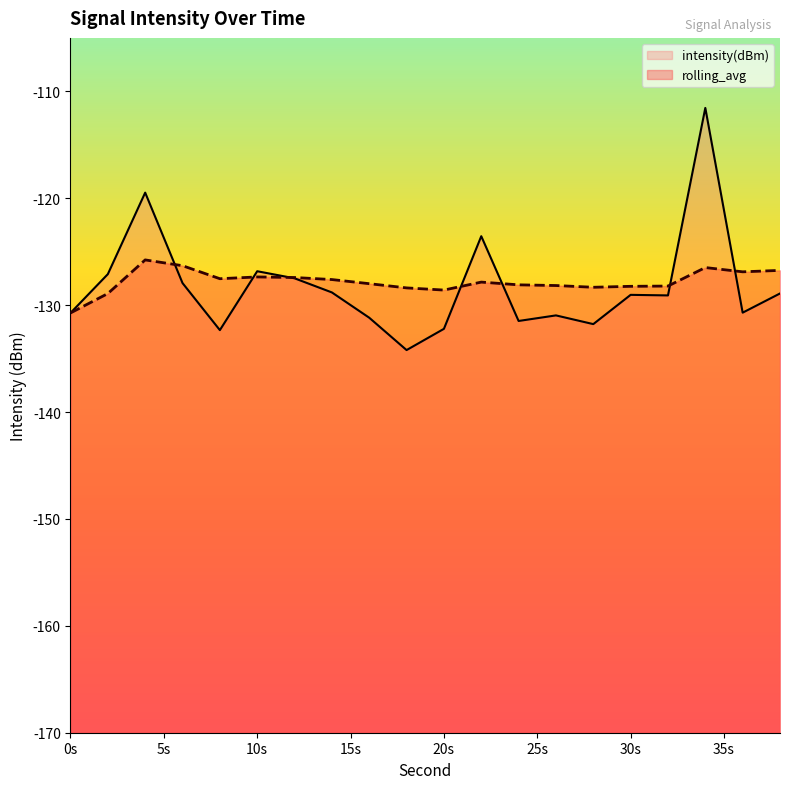

What is the difference between the second highest and minimum values in the rolling_avg series?

4.4